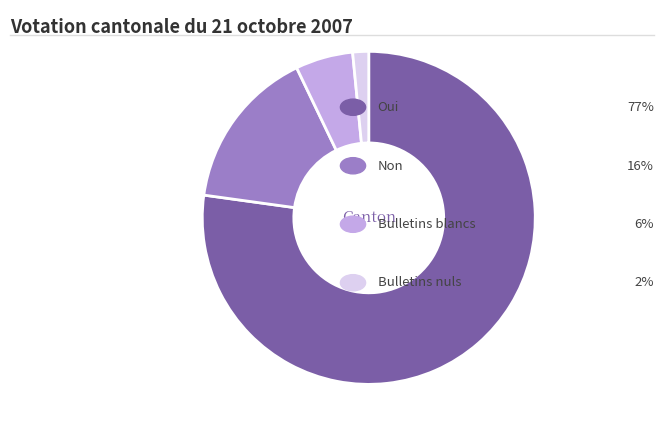

Does any single category account for the majority?

Yes